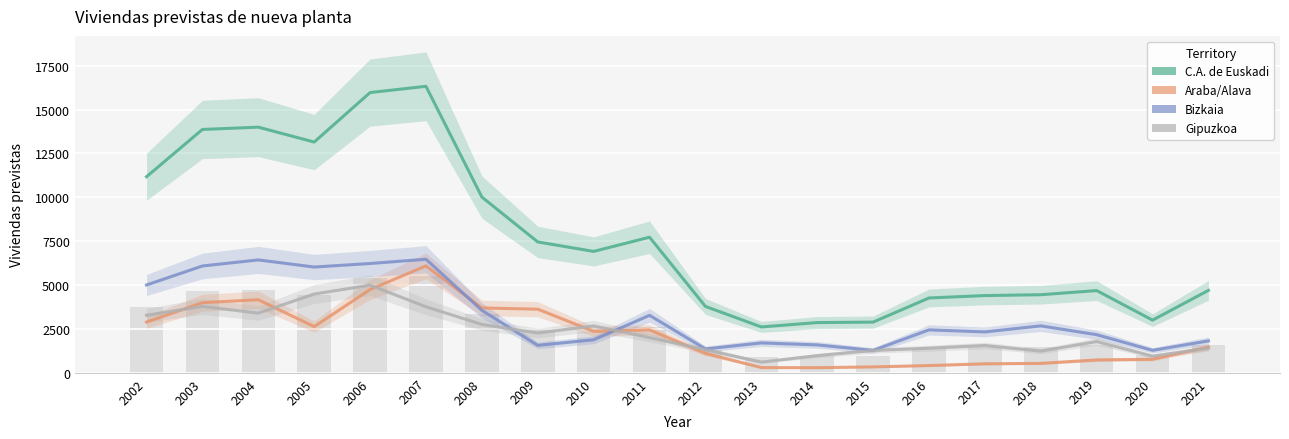

How many data points does each series have?

20